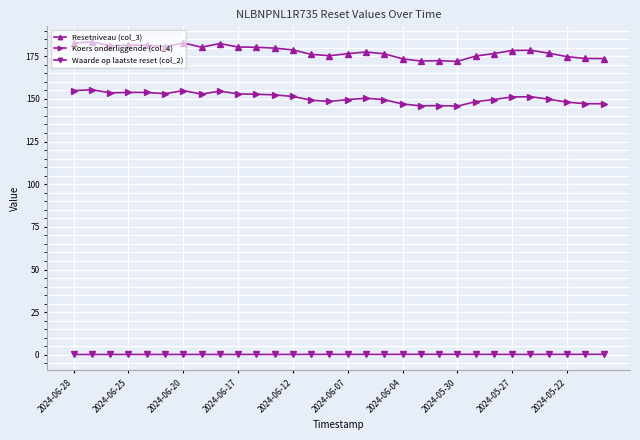

Which series has the widest spread of values?

Resetniveau (col_3)